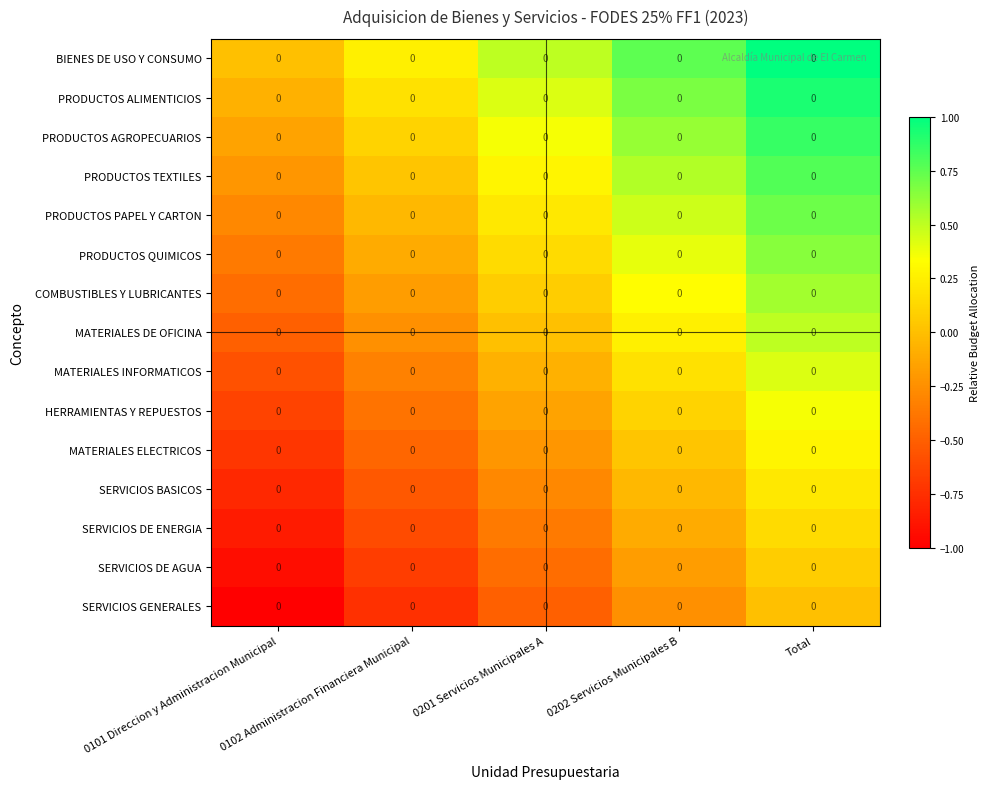

The SERVICIOS BASICOS series shows 0.1 at Total. True or false?

False